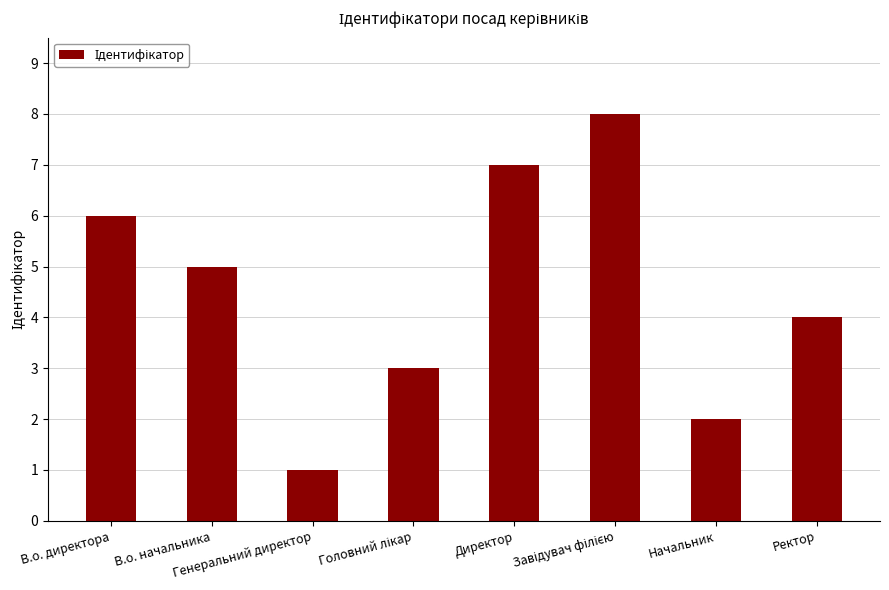

What is the difference between the second highest and second lowest values?

5